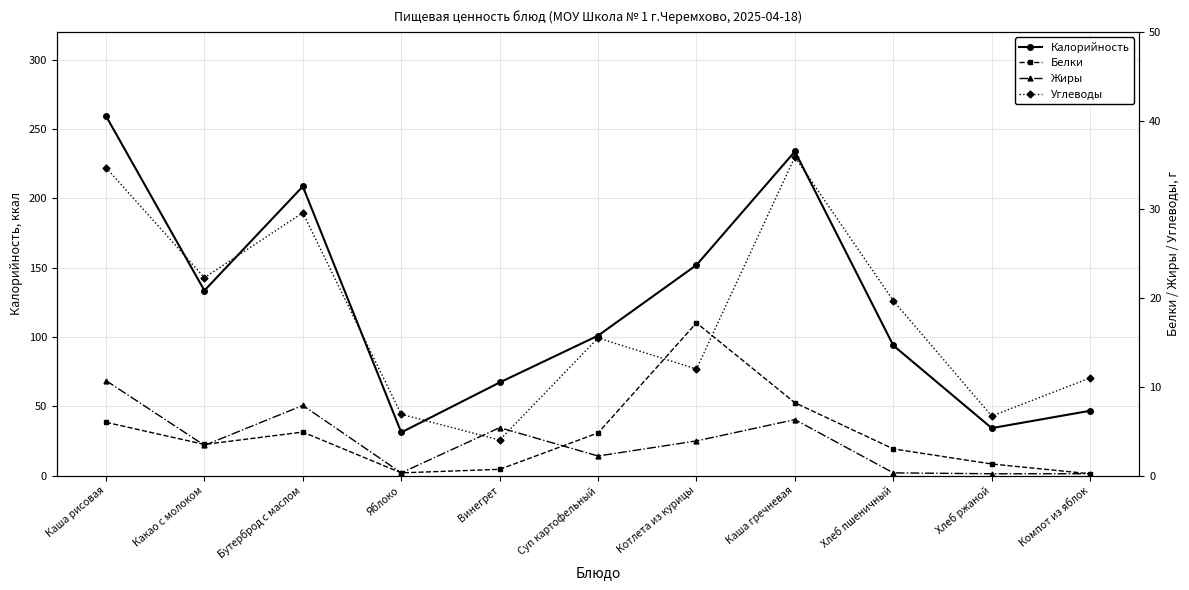

True or false: Углеводы has more than 1 interior local peaks.

True